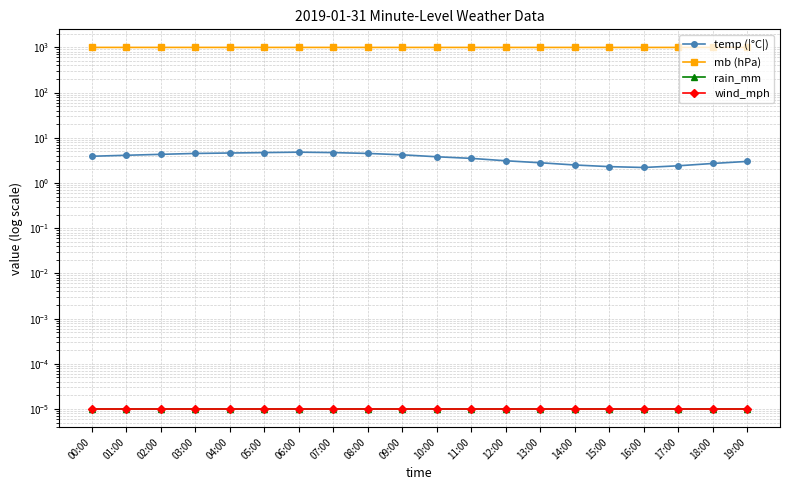

Does the chart have visible grid lines?

Yes